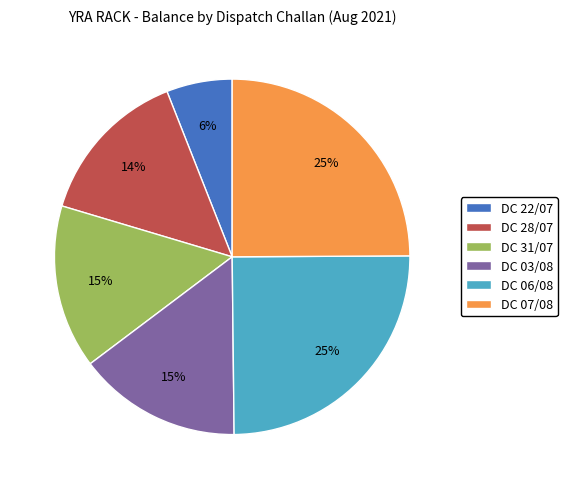

Is it true that DC 28/07 is 14% of the pie?

True